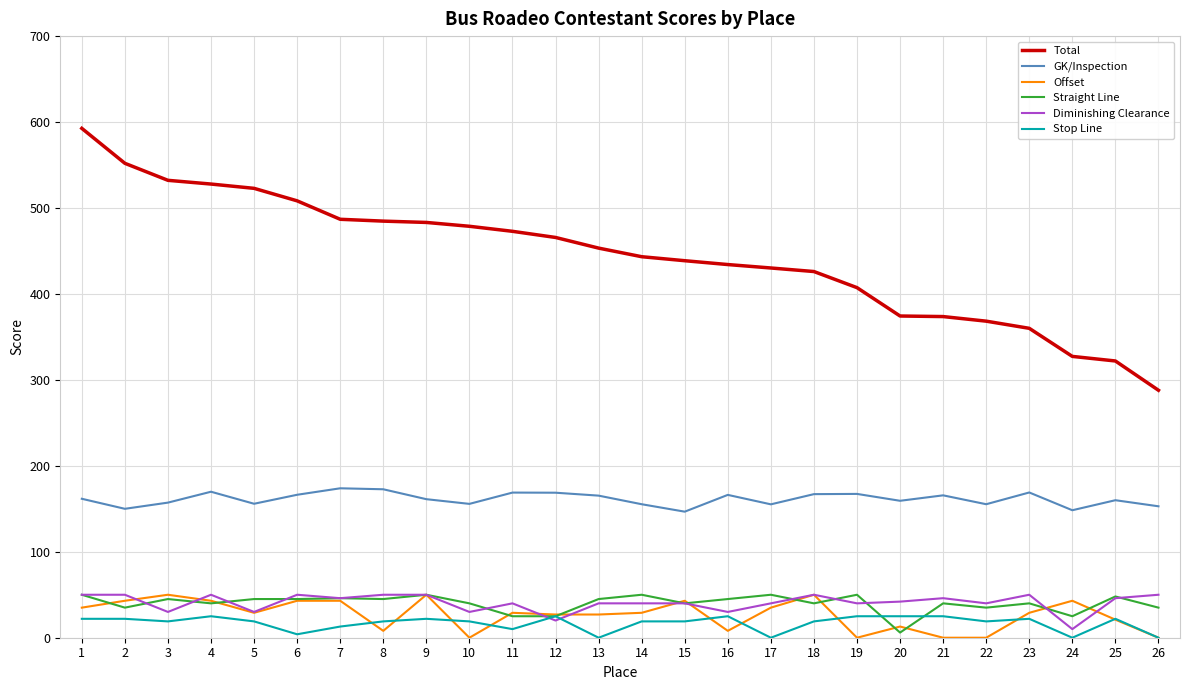

Is it true that Offset equals 65.0 at 6?

False